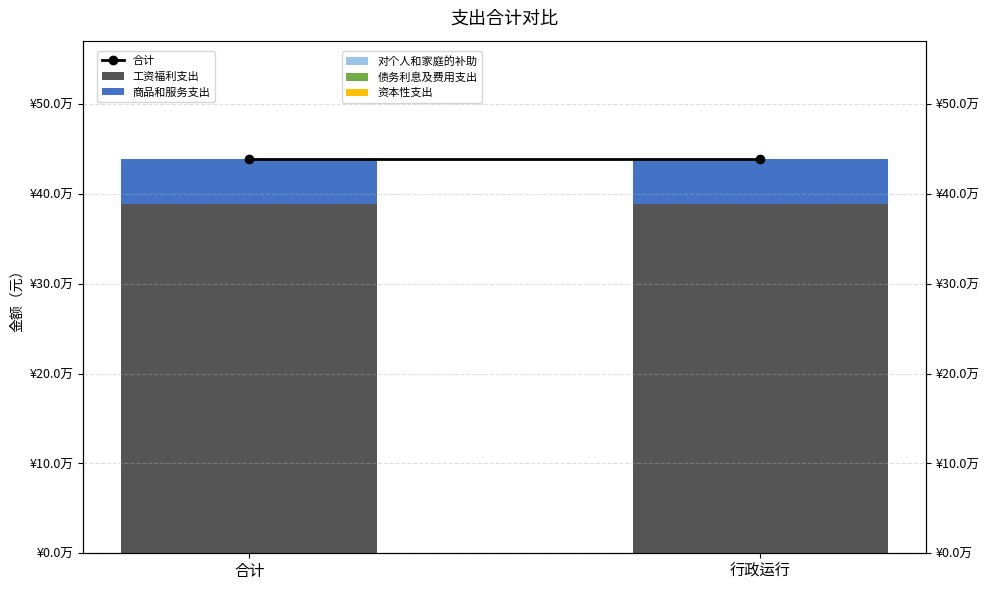

What is the minimum value for 合计（线）?

438958.6